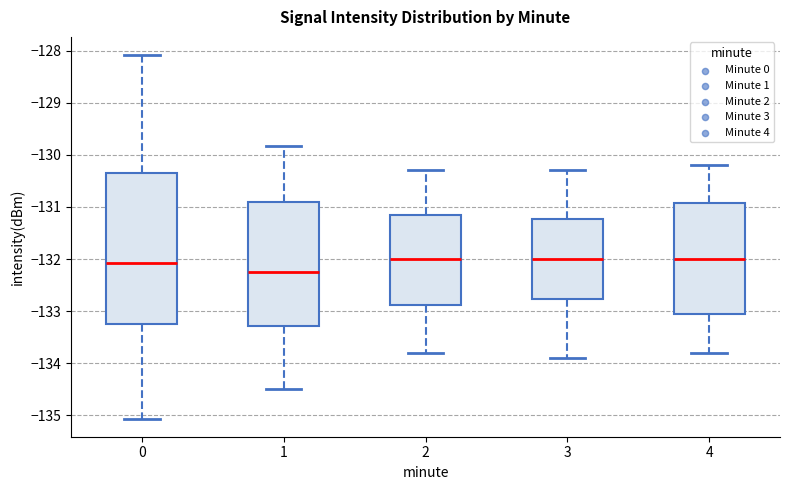

Reading left to right, transcribe this box plot: for each box, give where its median line is, the range the box spans, and where its two whiskers end, as read against the y-axis. The values are not printed on the chart, so give them approximately, as read against the axis.

0: median -132.1, box -133.2 to -130.3, whiskers -135.1 to -128.1
1: median -132.2, box -133.3 to -130.9, whiskers -134.5 to -129.8
2: median -132.0, box -132.9 to -131.1, whiskers -133.8 to -130.3
3: median -132.0, box -132.8 to -131.2, whiskers -133.9 to -130.3
4: median -132.0, box -133.0 to -130.9, whiskers -133.8 to -130.2